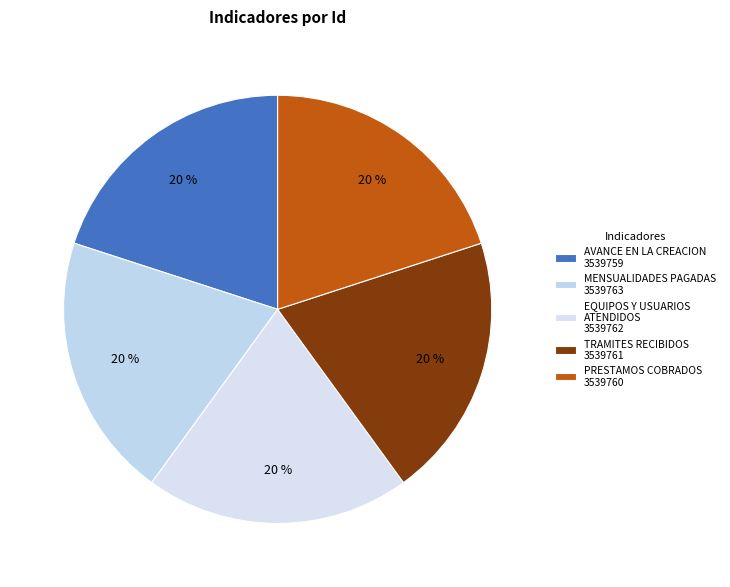

How many segments does this pie chart have?

5